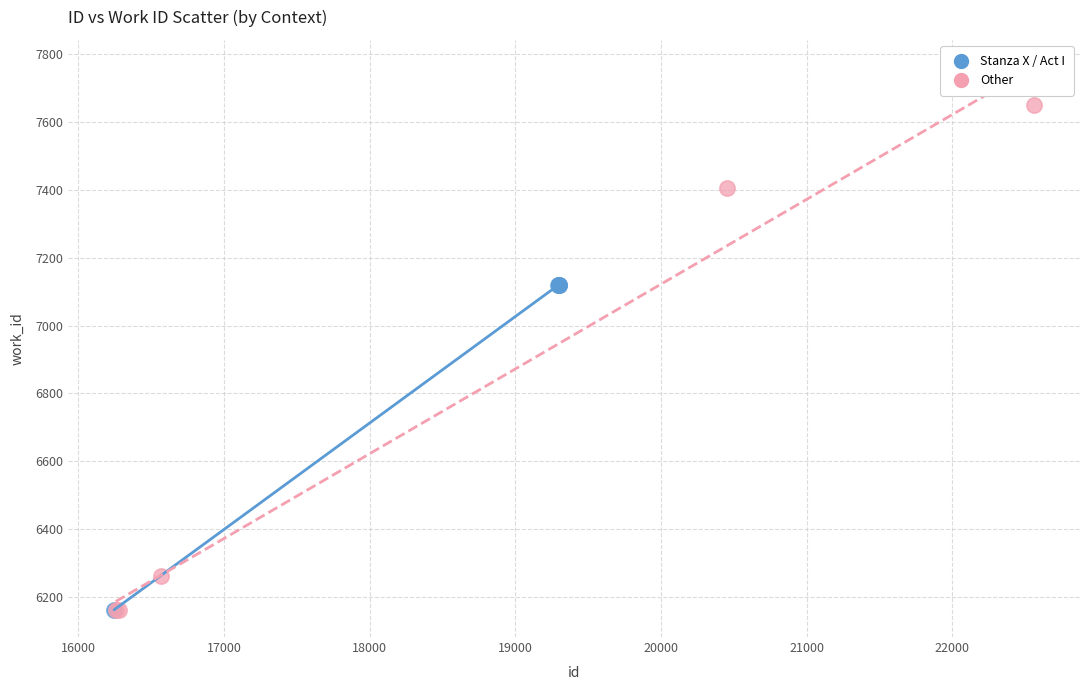

Which series has the largest Y range (max minus min)?

Other